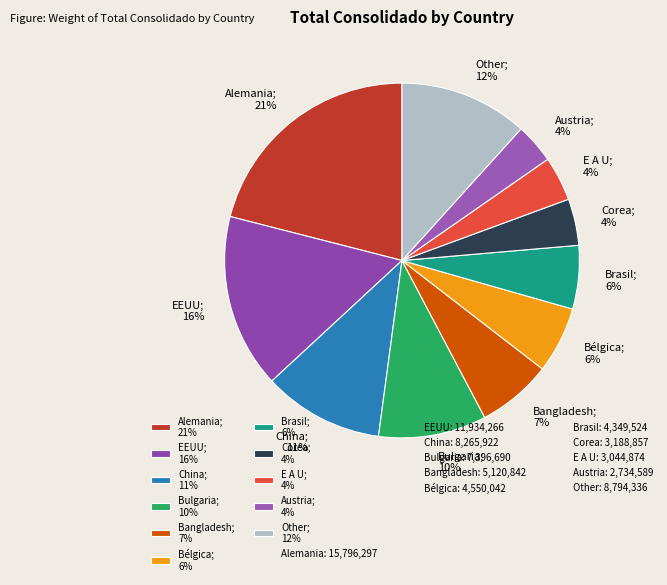

Do EEUU; 16% and E A U; 4% together represent more than half of the pie?

No